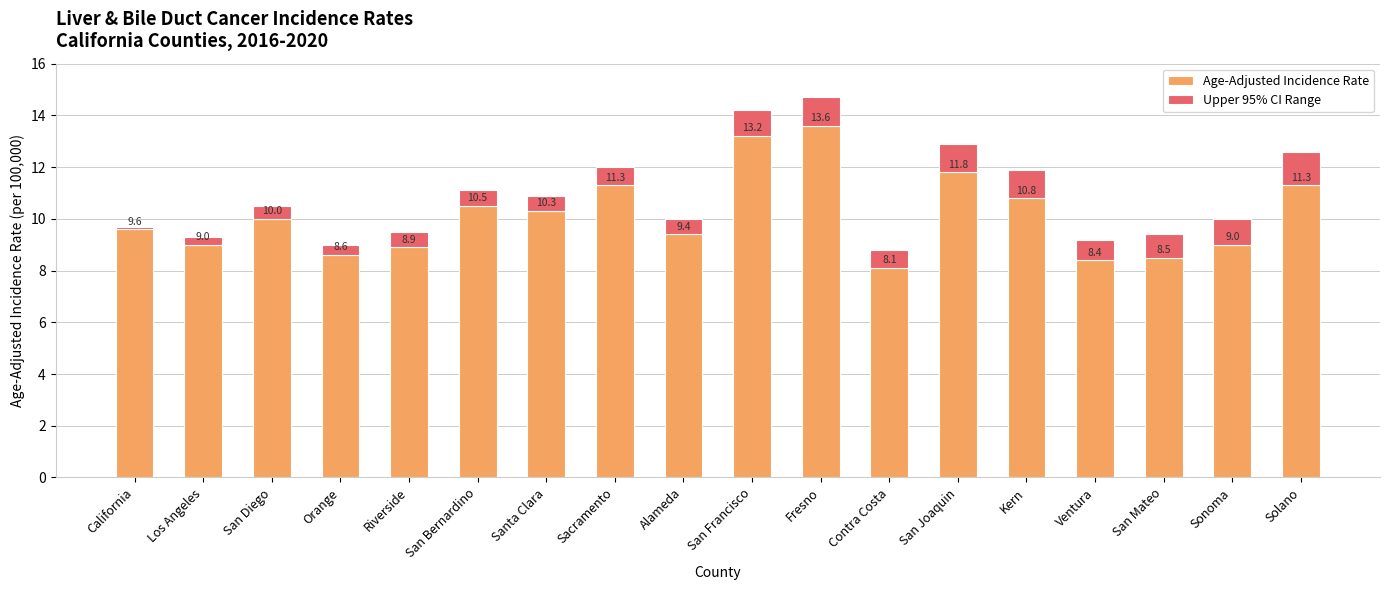

Read the Age-Adjusted Incidence Rate value at Fresno.

13.6